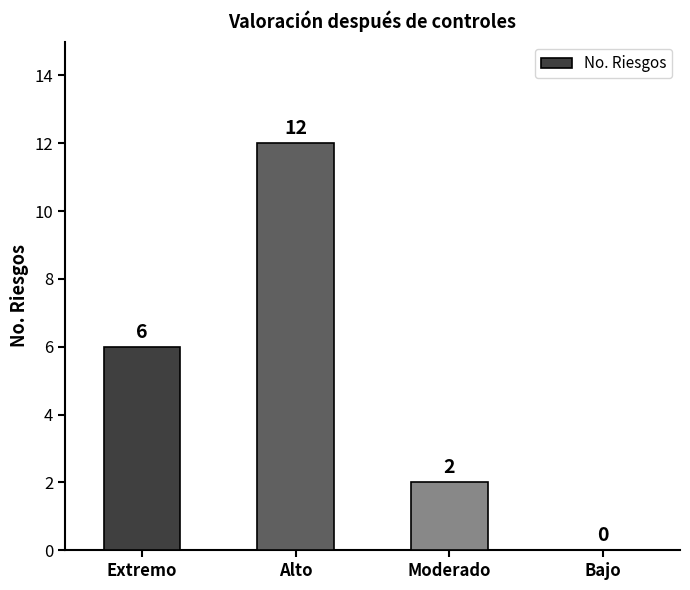

The value at Moderado is 2. True or false?

True